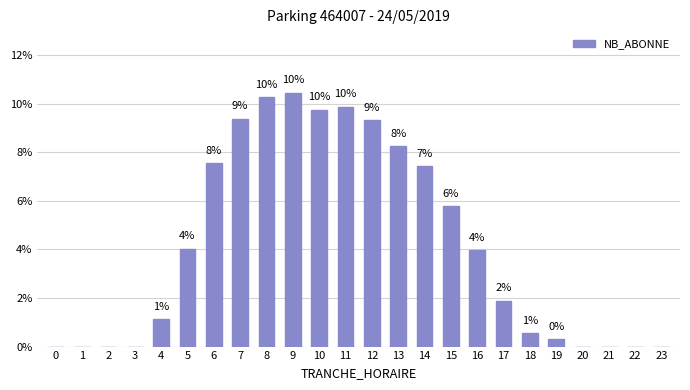

The value at 3 is 0.0. True or false?

True